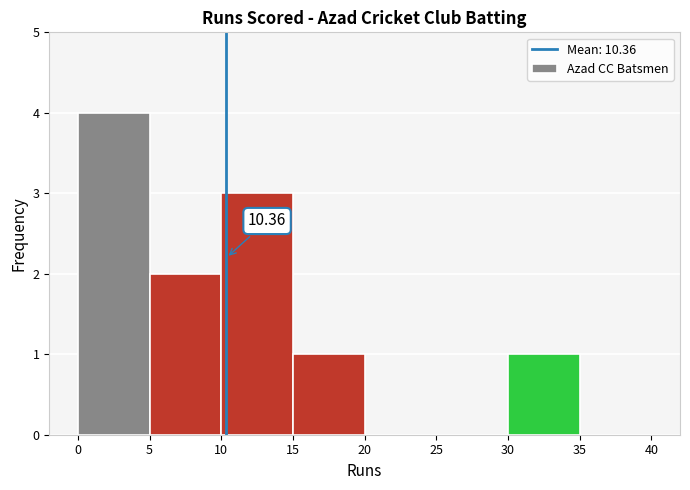

Which range on the x-axis has the tallest bar?

0 to 5